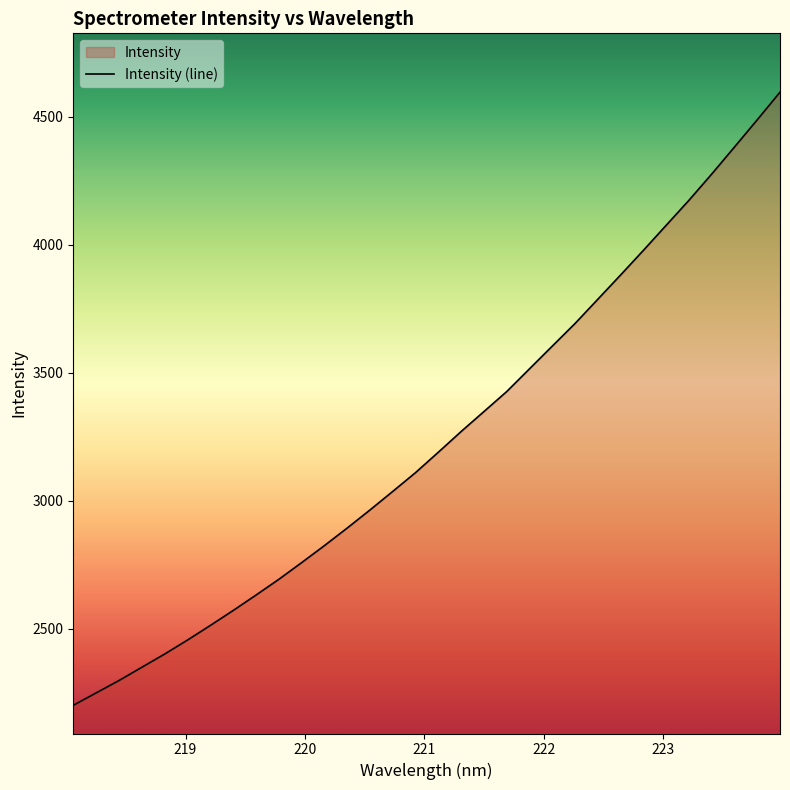

Does the chart have visible grid lines?

No